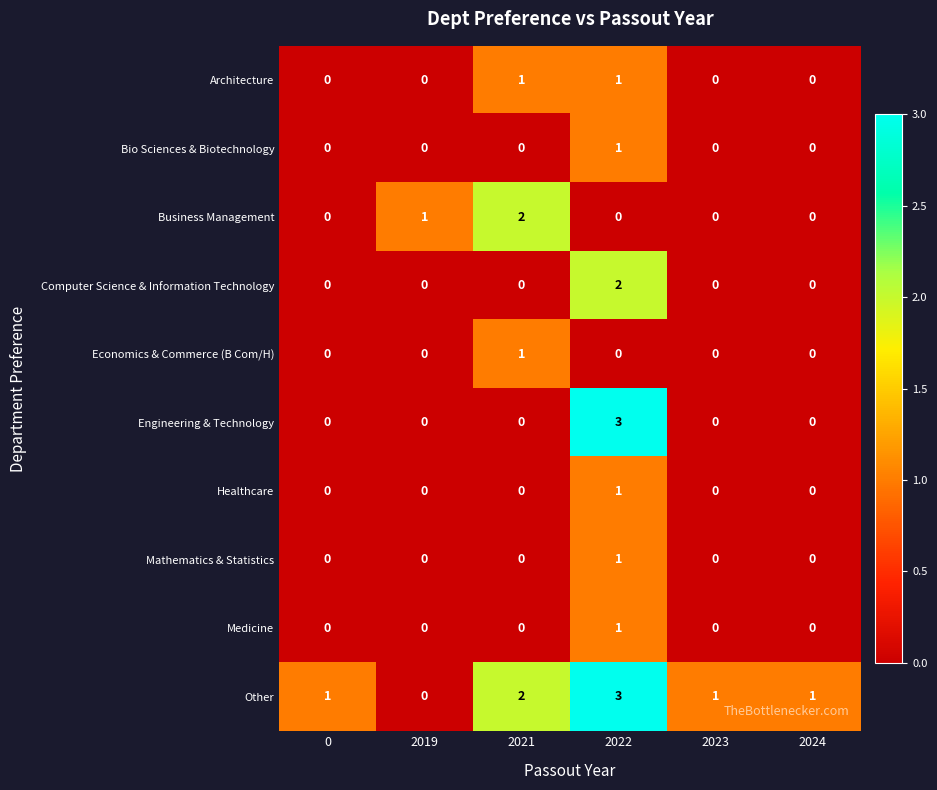

The Computer Science & Information Technology series shows 0 at 2023. True or false?

True